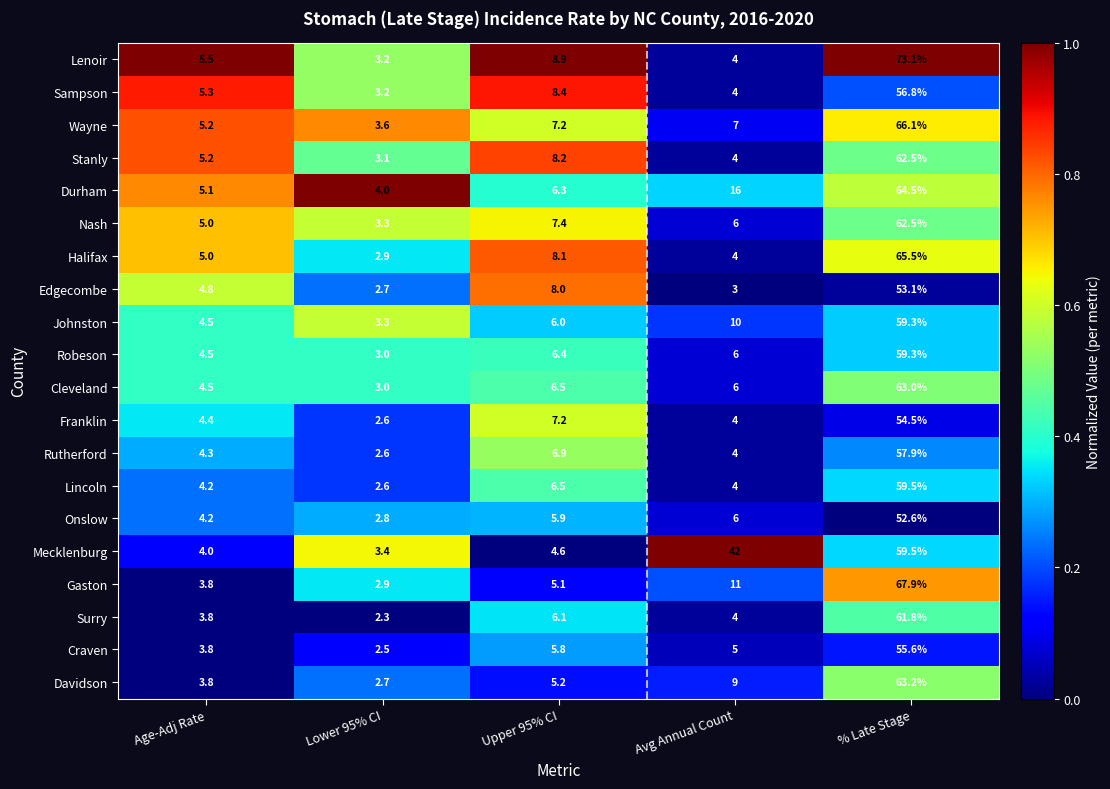

What is the maximum value for Edgecombe?

53.1